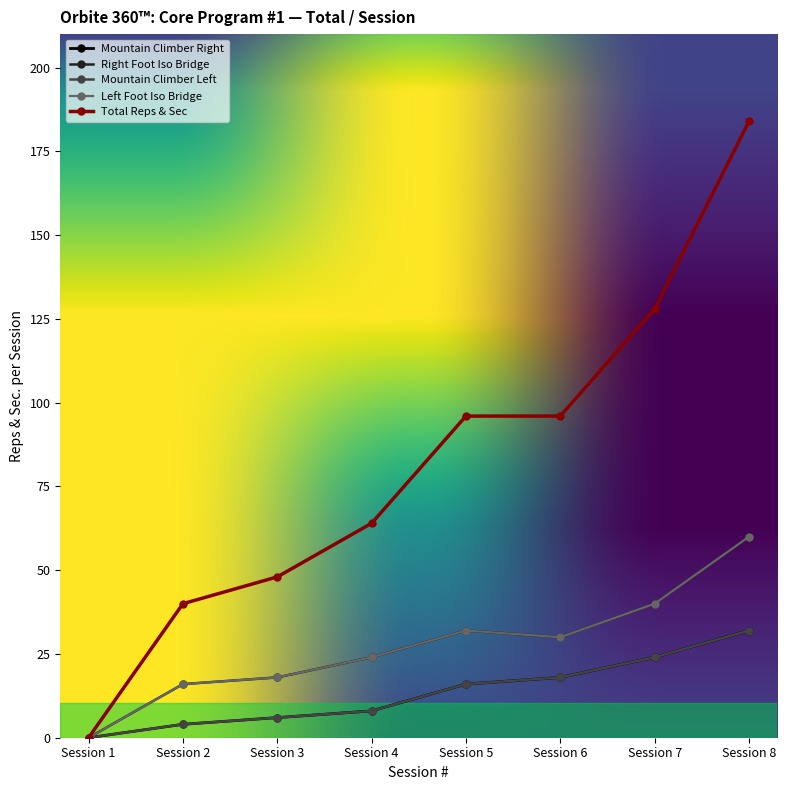

The Mountain Climber Right series shows 2 at Session 3. True or false?

False